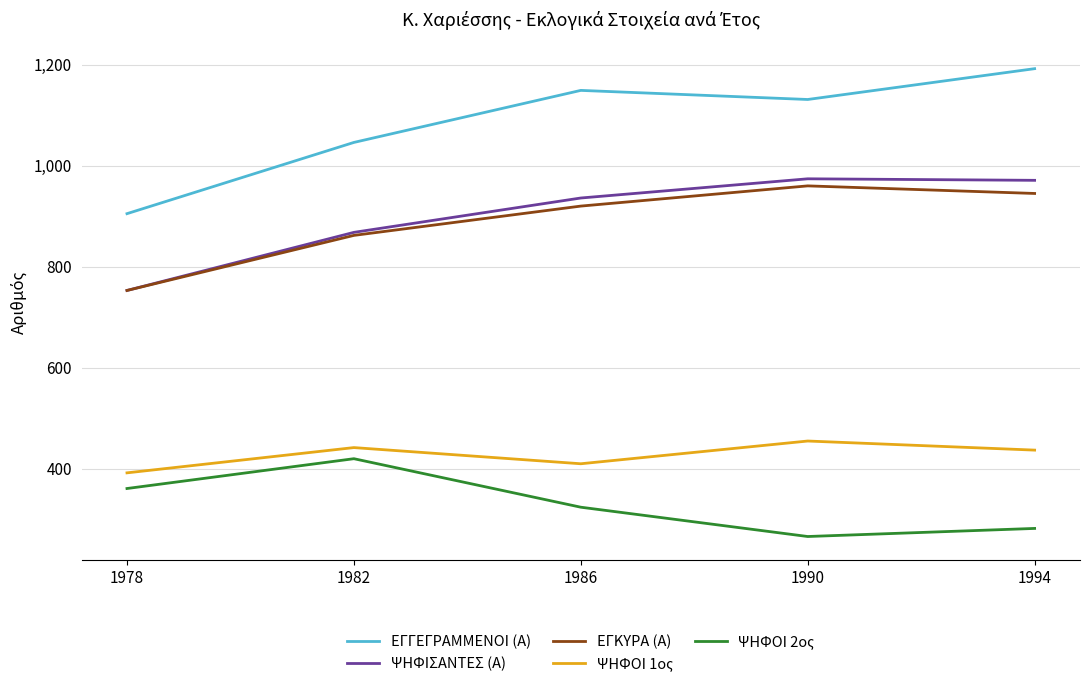

Which series changed the most between 1978 and 1994?

ΕΓΓΕΓΡΑΜΜΕΝΟΙ (Α)